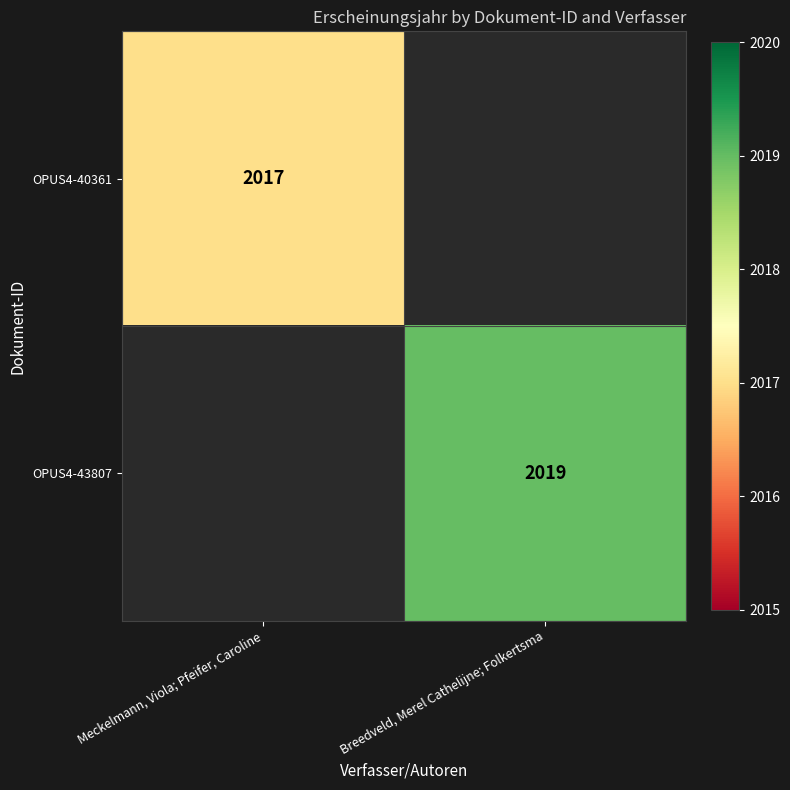

Is the value of OPUS4-40361 at Meckelmann, Viola; Pfeifer, Caroline greater than the value of OPUS4-43807 at Breedveld, Merel Cathelijne; Folkertsma?

No